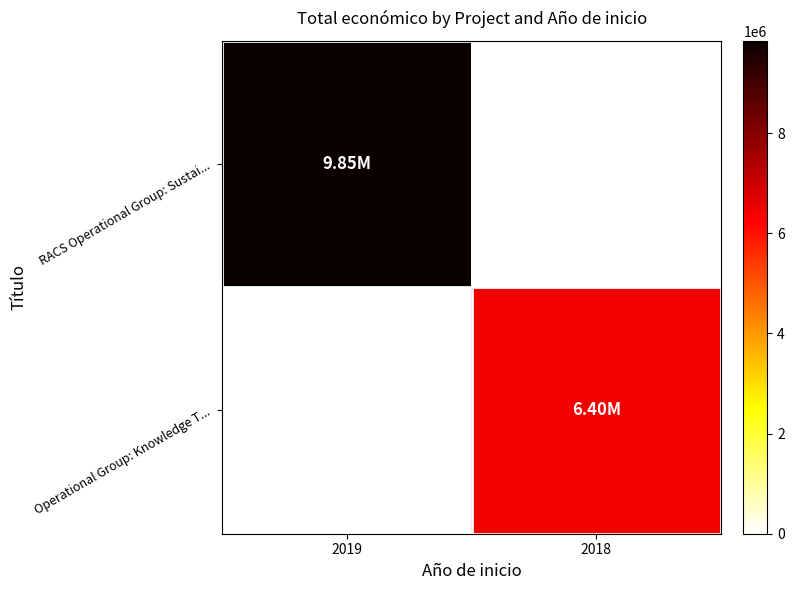

What is the total value across all series at 2018?

6401275